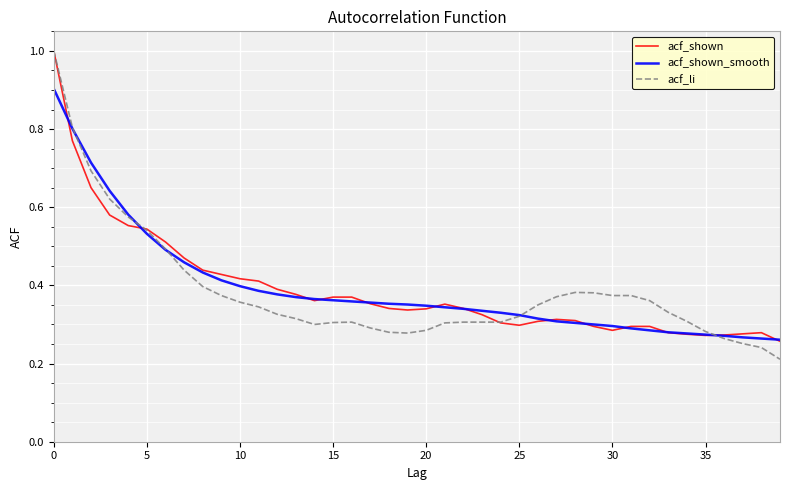

Is this an area chart (filled region under the line)?

No